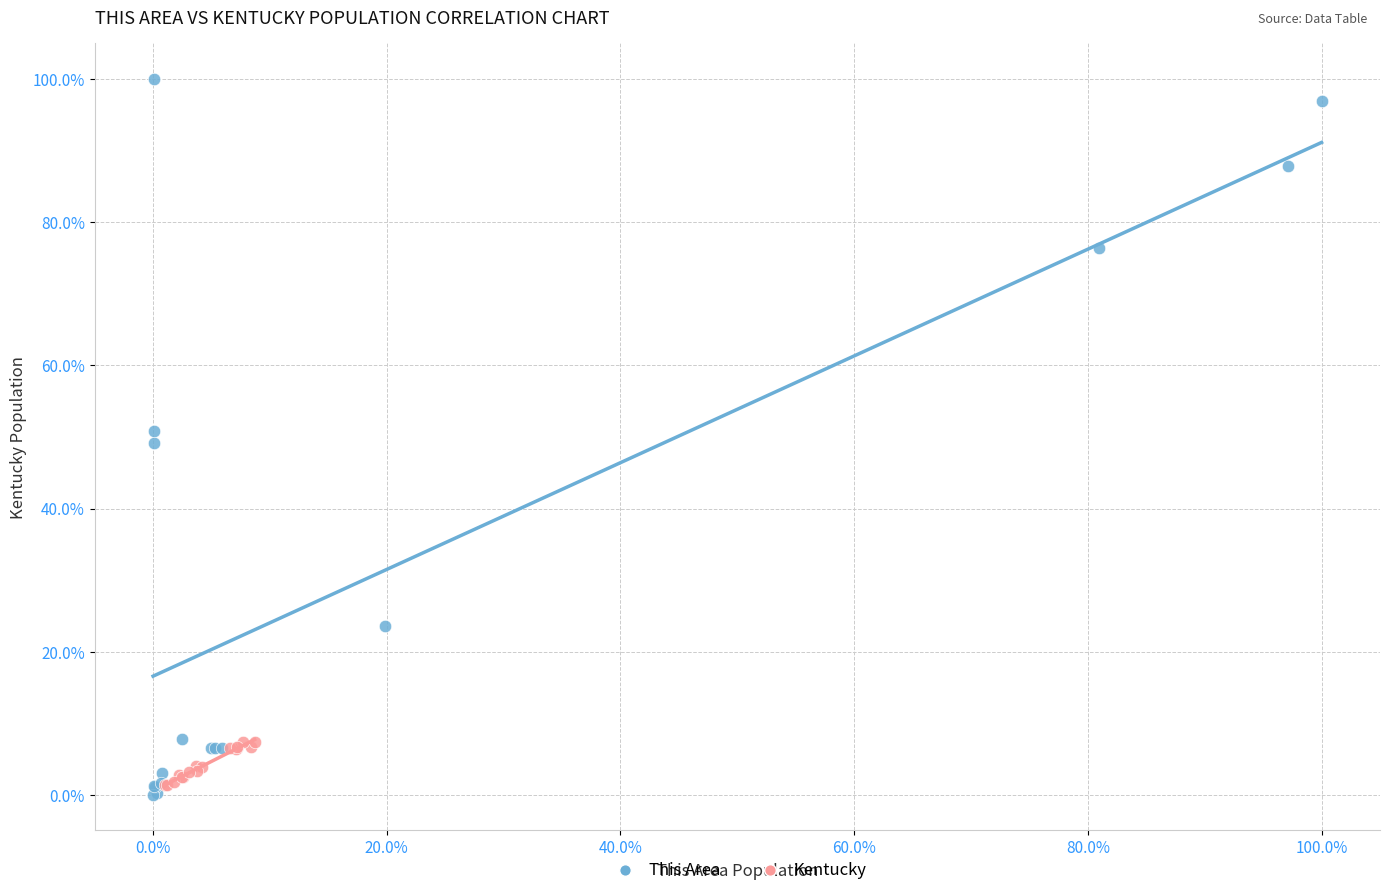

What are all the series names shown in the legend?

This Area, Kentucky